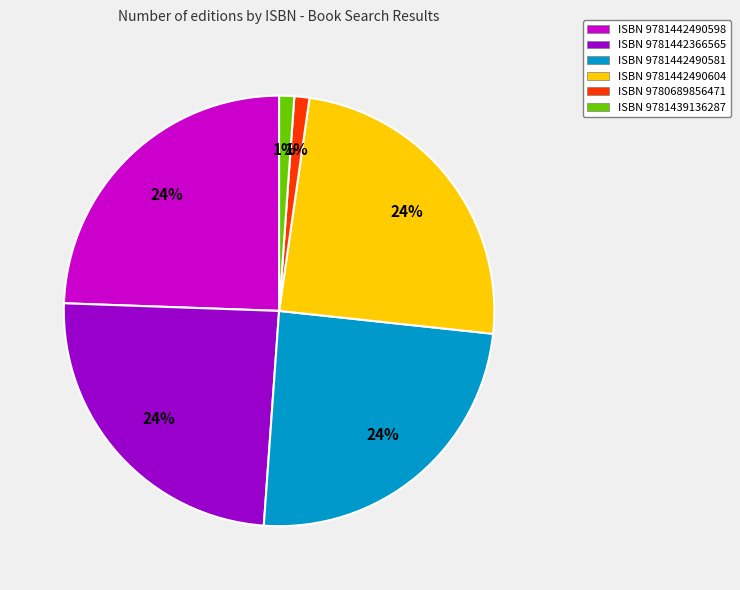

Is it true that ISBN 9781442366565 is 10% of the pie?

False